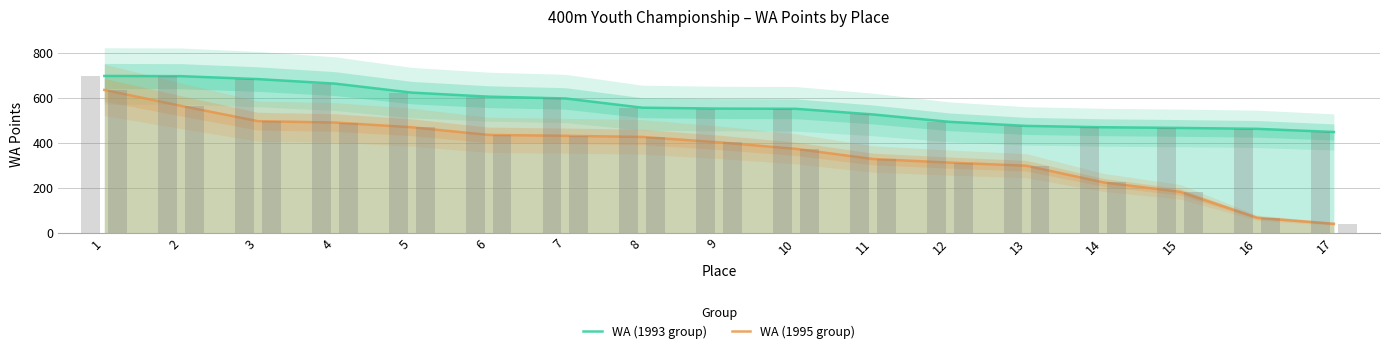

What is the difference between the WA (1993 group) values at 6 and 15?

139